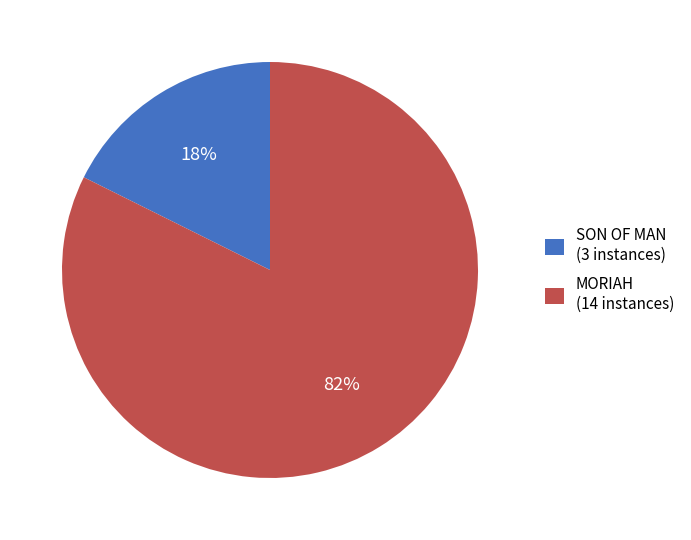

Is it true that MORIAH is 82% of the pie?

True